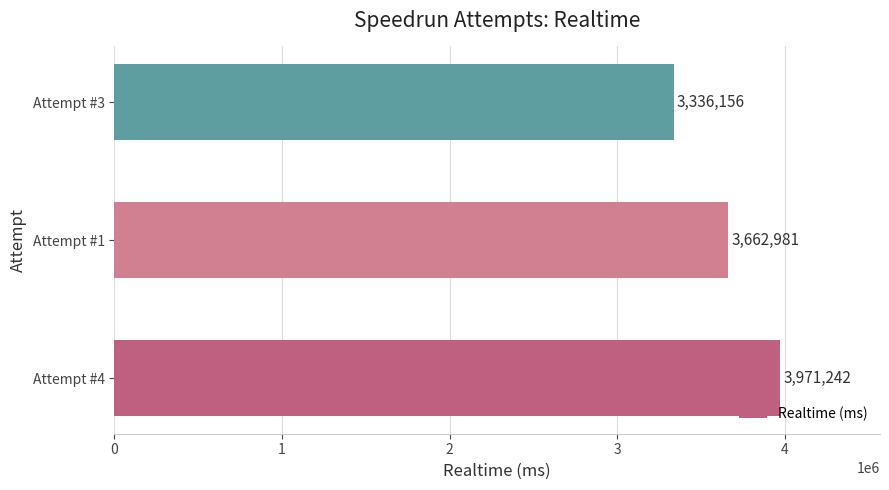

Count the number of categories in the chart.

3